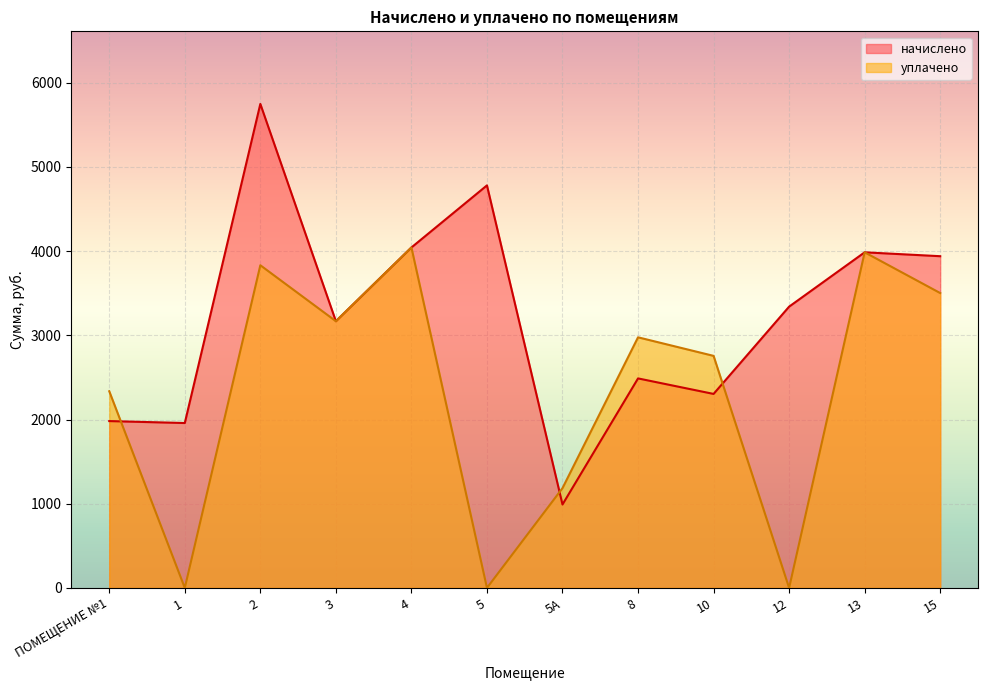

How many categories are shown in the chart?

12